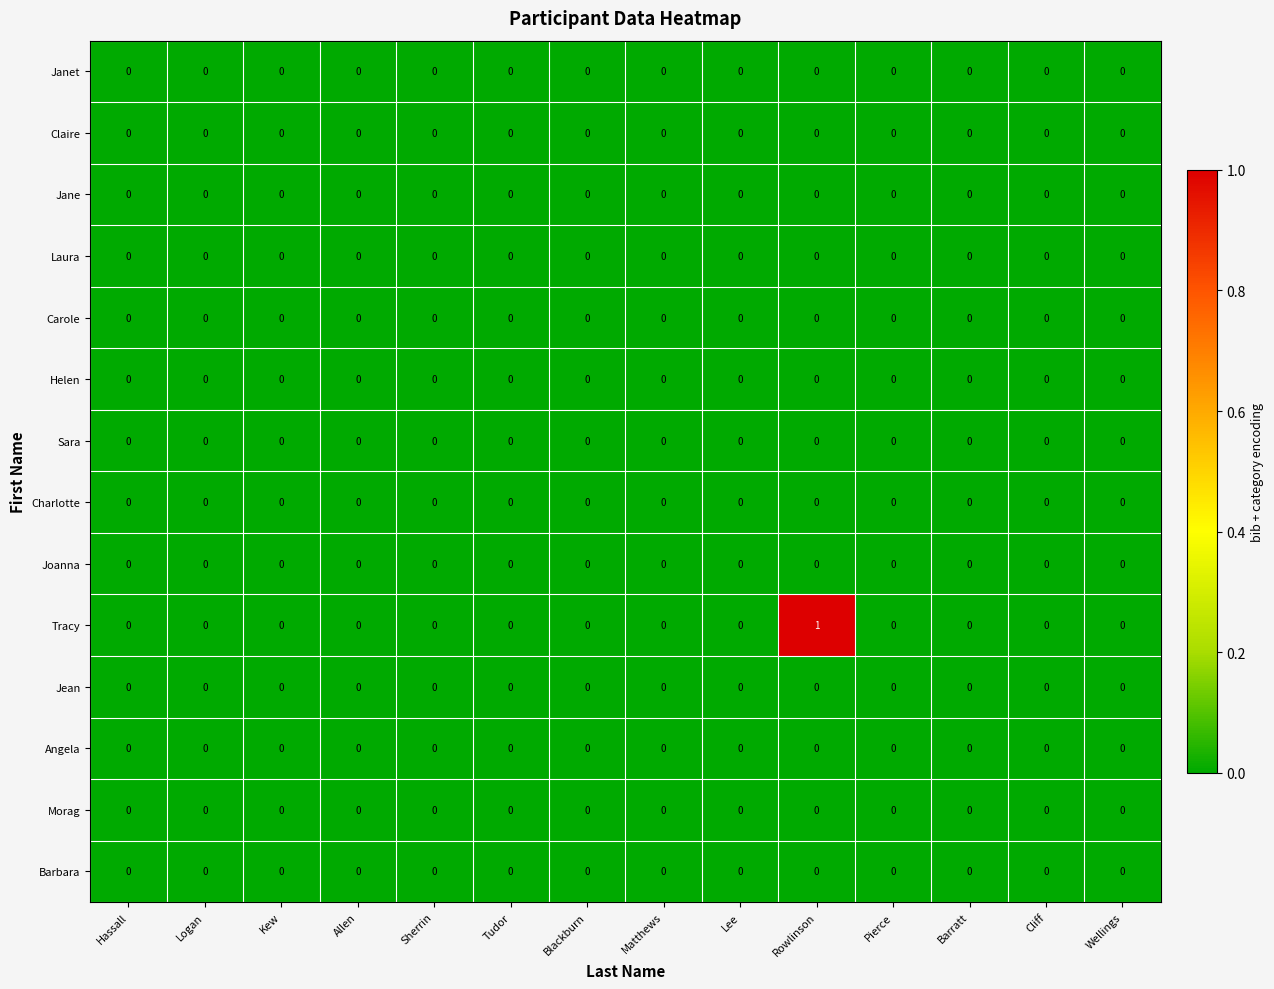

Which series has the largest total across all categories?

Tracy